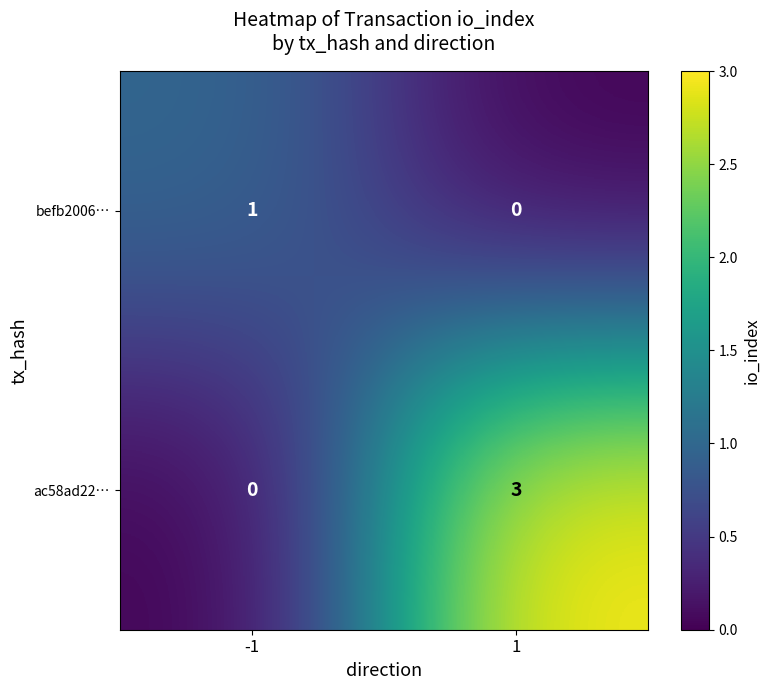

Is it true that ac58ad22… equals 3 at 1?

True